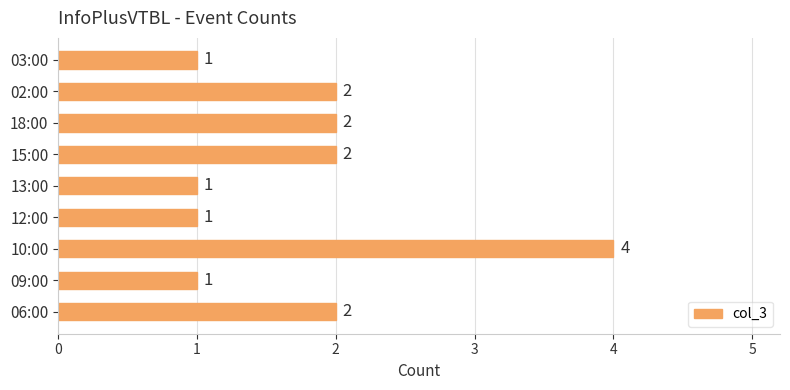

What is the ratio of the value at 15:00 to the value at 03:00?

2.0